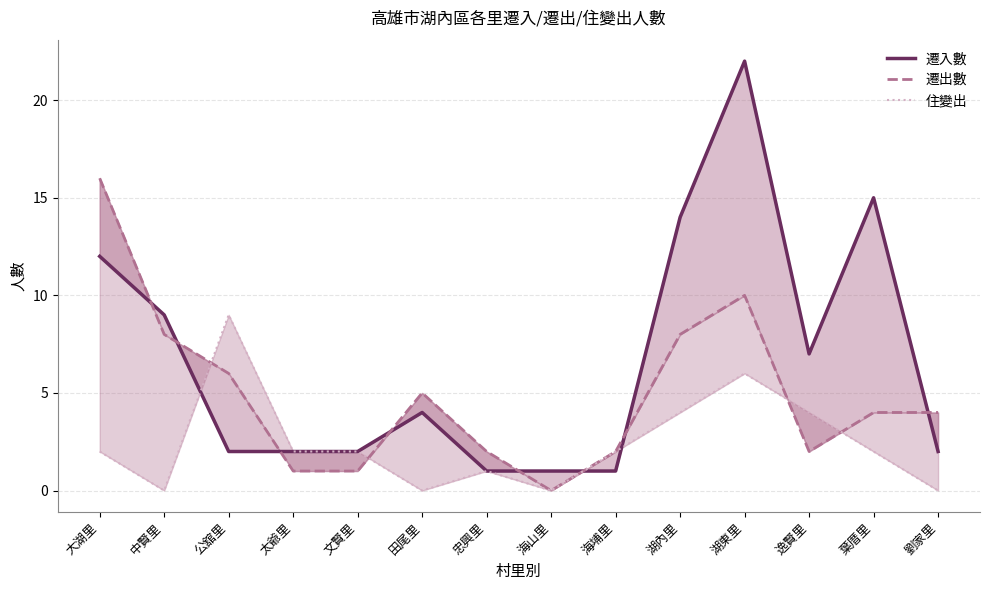

Does the chart have visible grid lines?

Yes